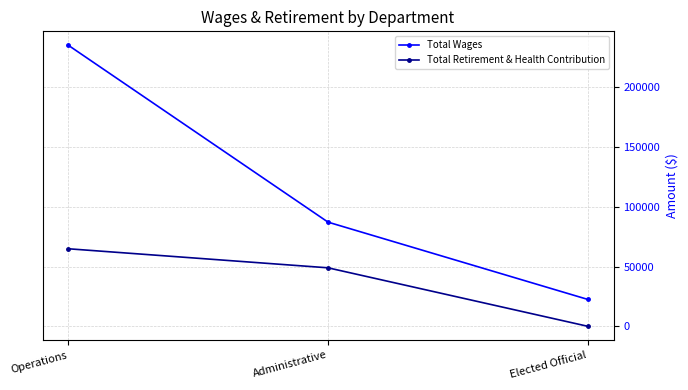

How many lines are shown in the chart?

2